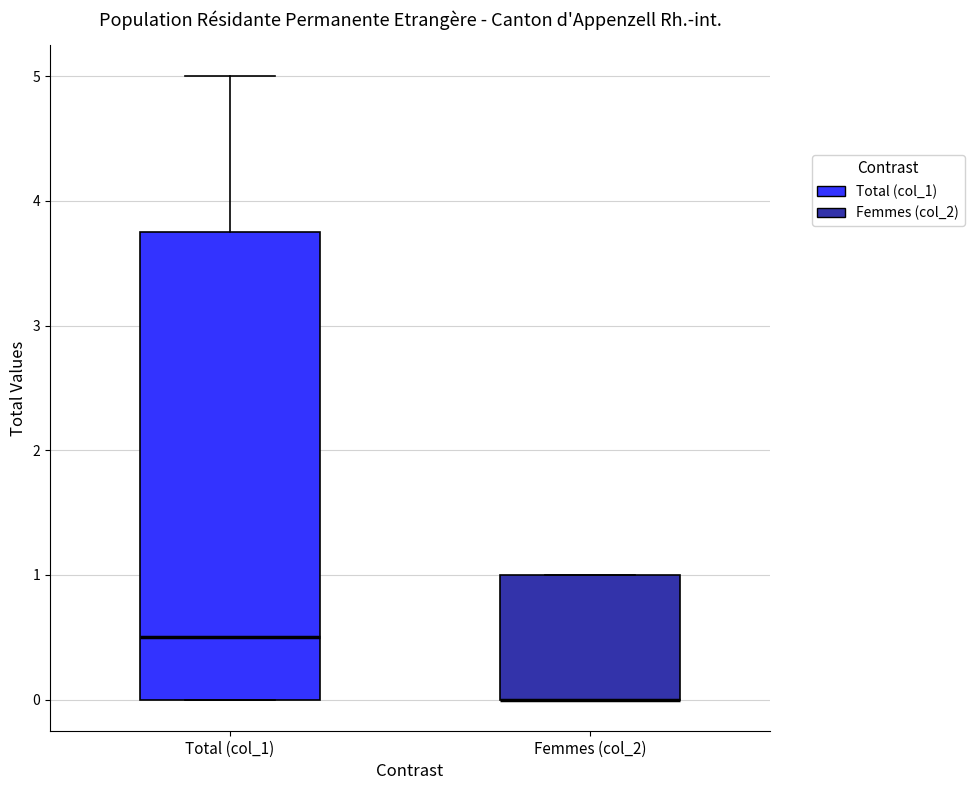

Comparing the boxes themselves (not the whiskers), which one is the tallest?

Total (col_1)